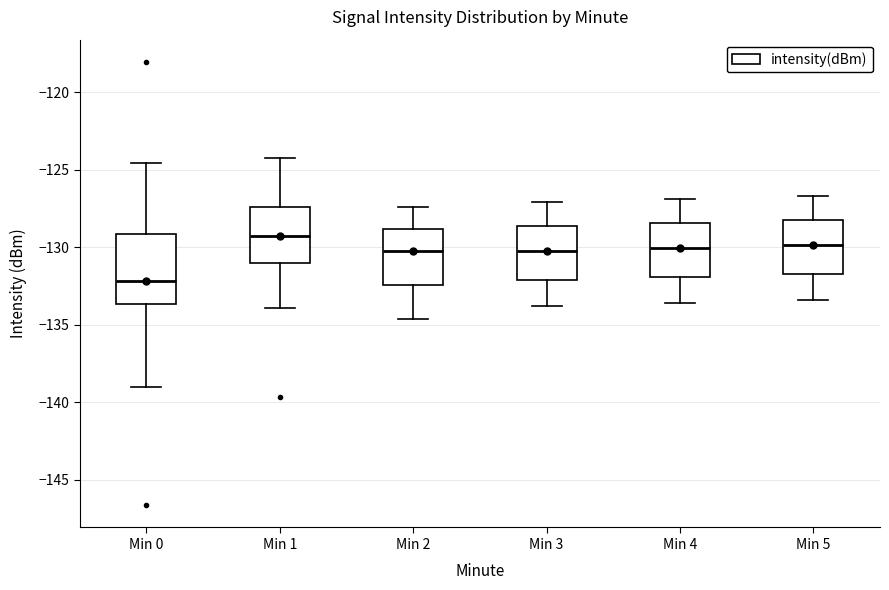

Reading left to right, read every box against the y-axis: the position of its median line, the range the box covers, and the ends of its whiskers. The values are not printed on the chart, so give them approximately, as read against the axis.

Min 0: median -132.0, box -133.5 to -129.0, whiskers -139.0 to -124.5
Min 1: median -129.5, box -131.0 to -127.5, whiskers -134.0 to -124.0
Min 2: median -130.0, box -132.5 to -129.0, whiskers -134.5 to -127.5
Min 3: median -130.0, box -132.0 to -128.5, whiskers -134.0 to -127.0
Min 4: median -130.0, box -132.0 to -128.5, whiskers -133.5 to -127.0
Min 5: median -130.0, box -131.5 to -128.0, whiskers -133.5 to -126.5